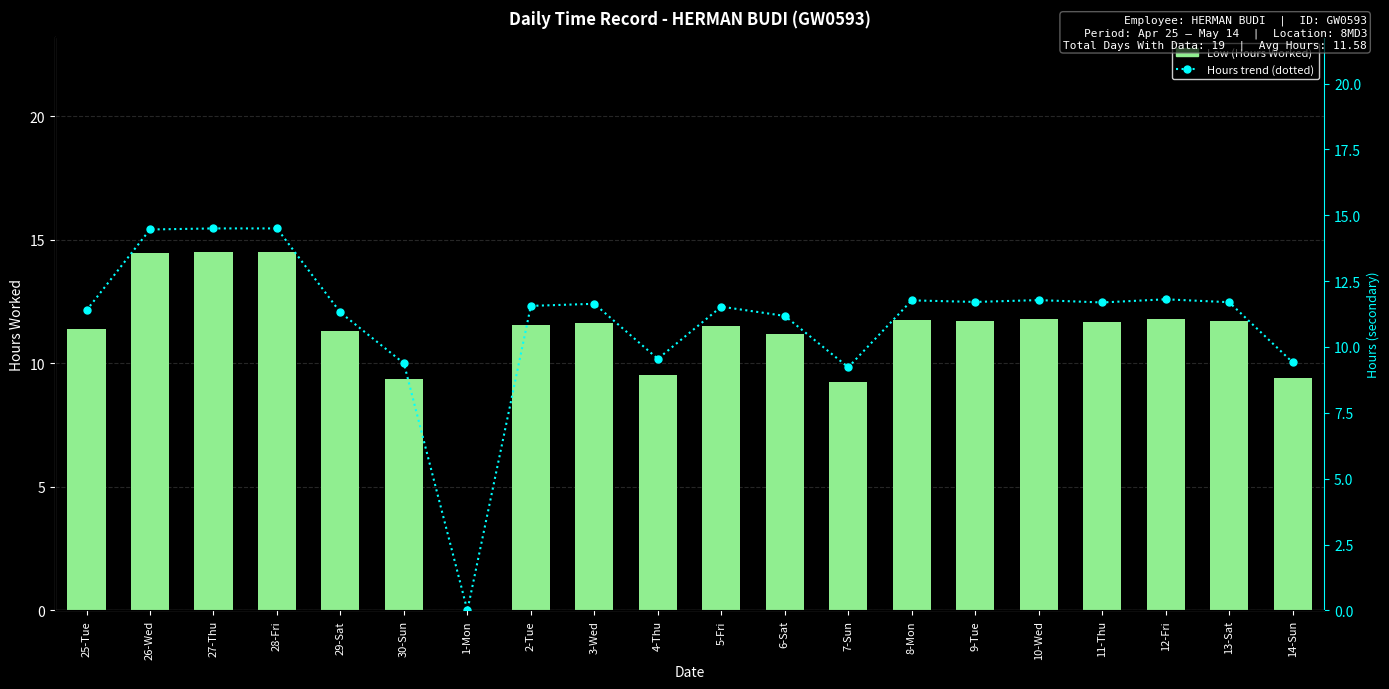

At which category is the sum across all series the highest?

27-Thu